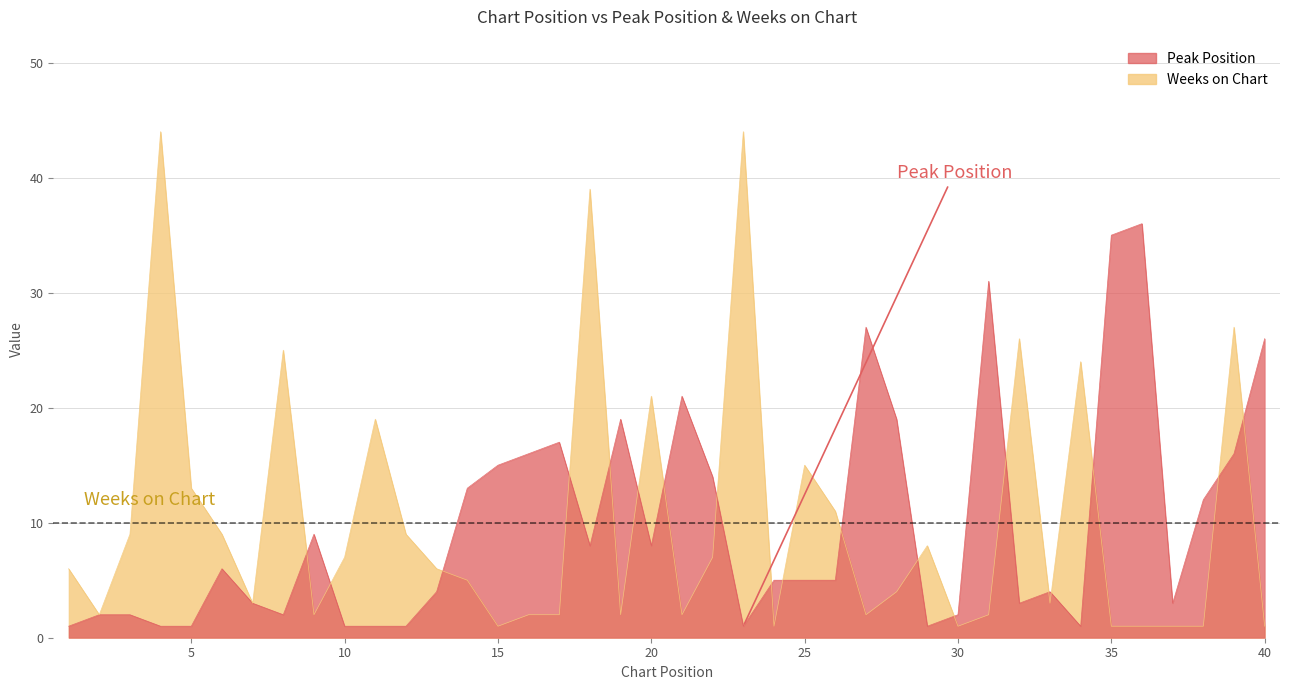

At which category does Weeks on Chart reach its first local valley?

2